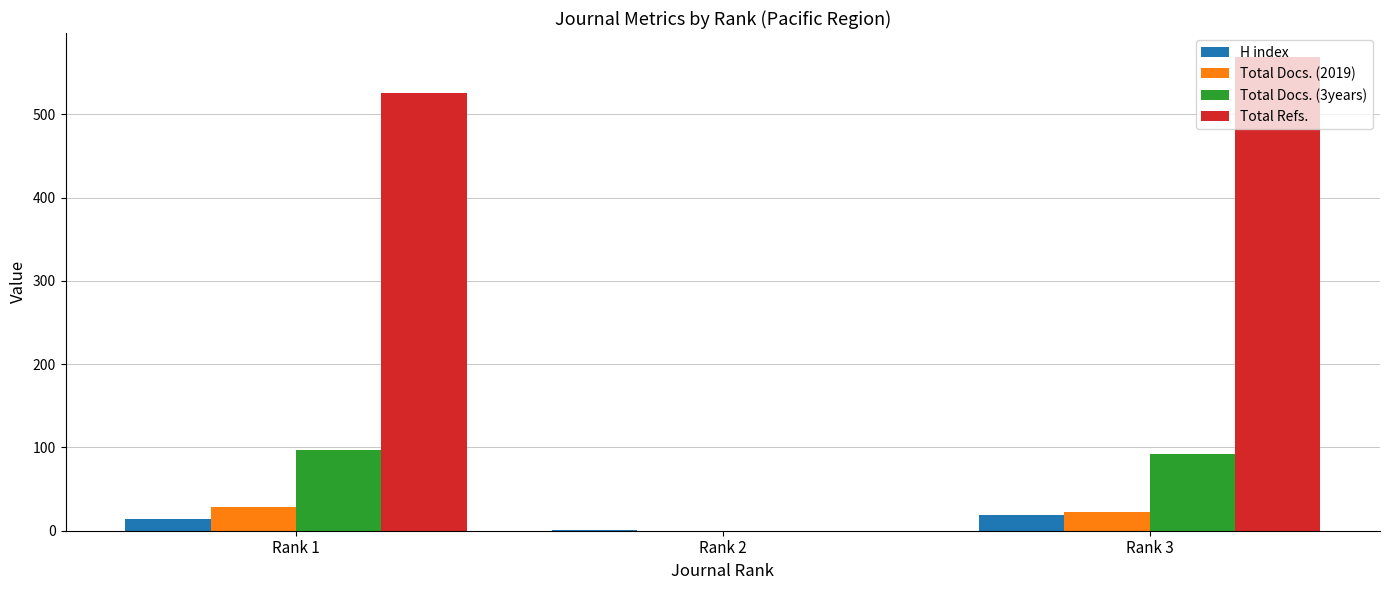

Are the bars horizontal?

No